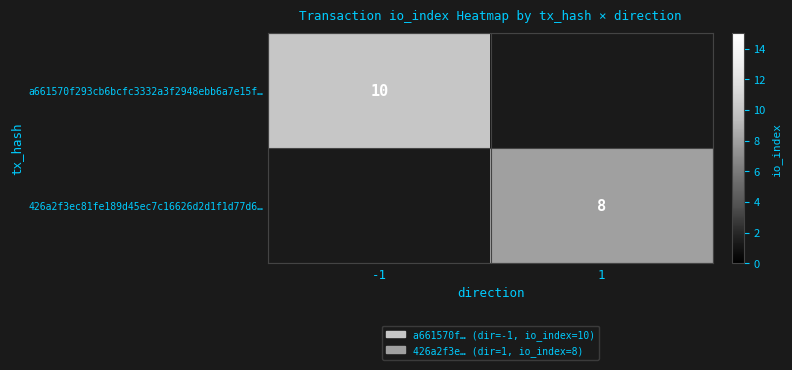

Which label corresponds to the largest value in the chart?

-1